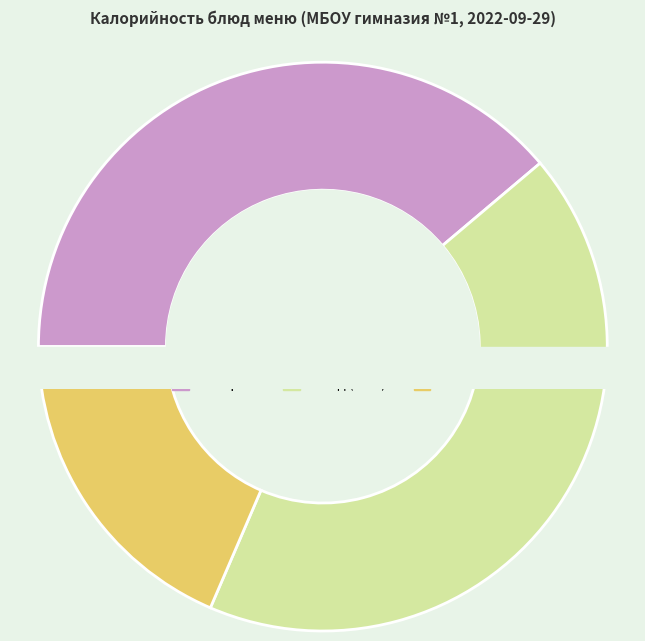

Is it true that жаркое по-домашнему is 25% of the pie?

True